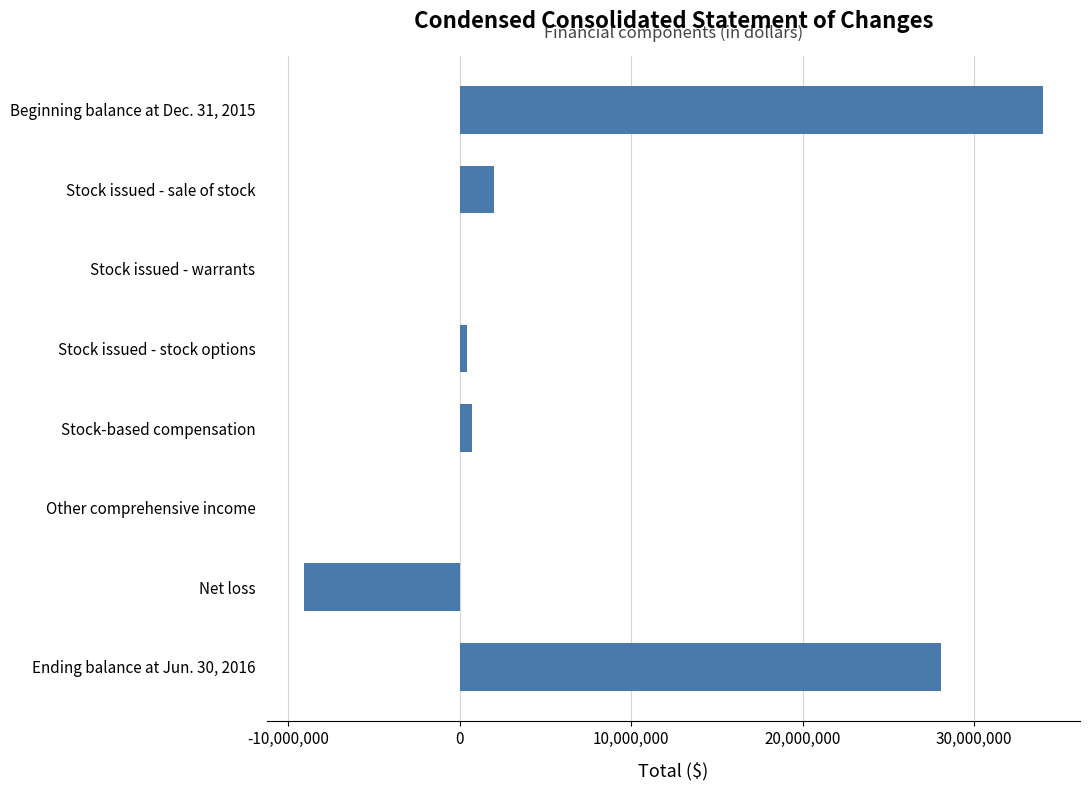

Is it true that the value at Net loss is -9118012?

True